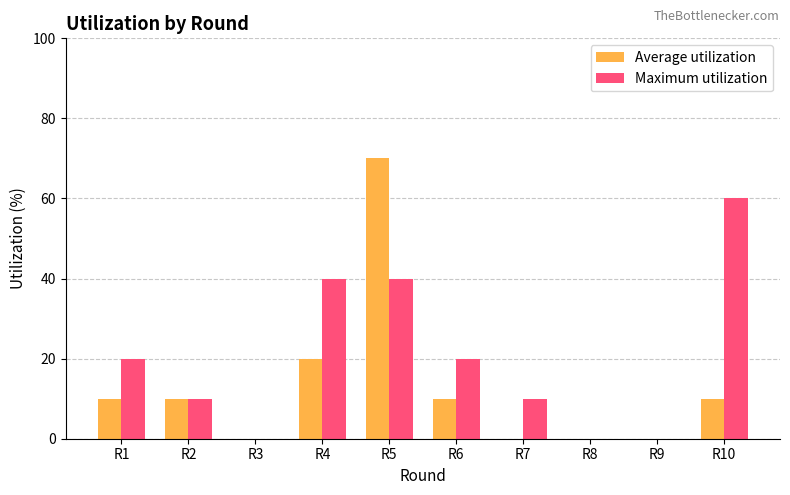

At which label is Average utilization closest to 35?

R4